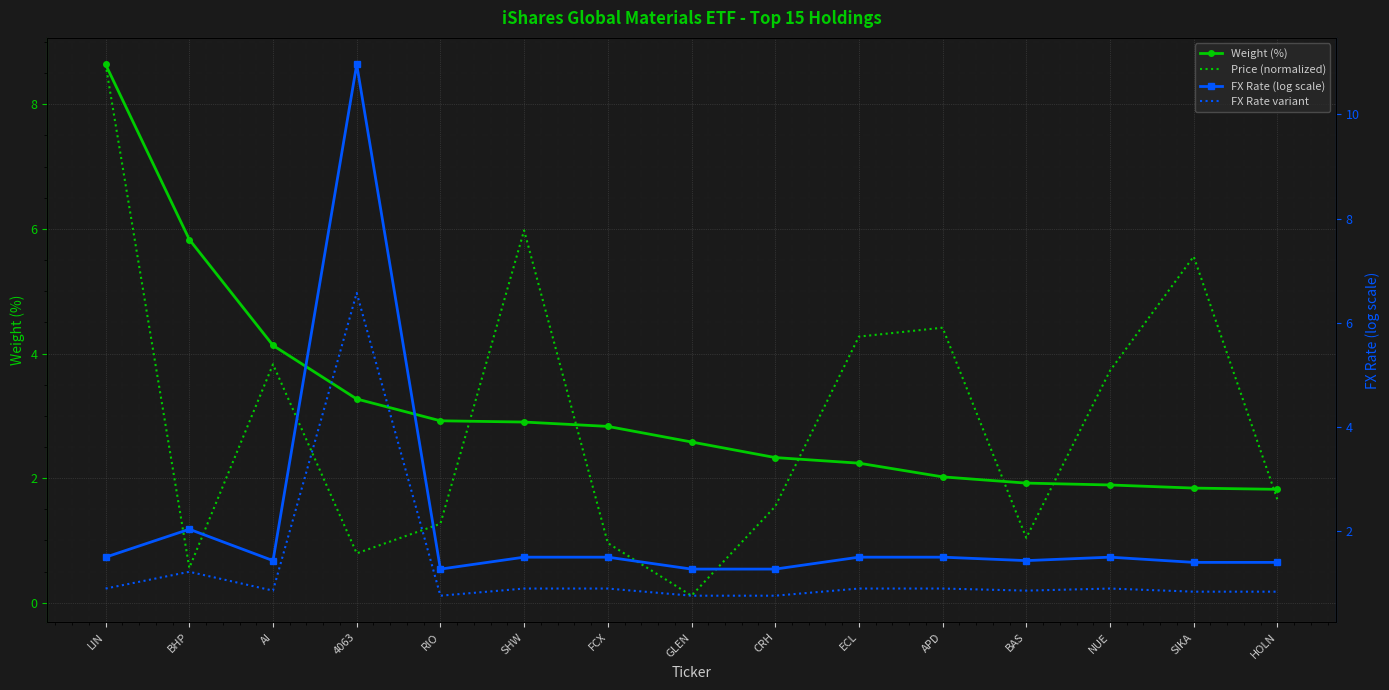

Reading left to right, transcribe all the data shown in this chart.

Weight (%): 8.6	5.8	4.1	3.3	2.9	2.9	2.8	2.6	2.3	2.2	2.0	1.9	1.9	1.8	1.8
Price (normalized): 8.6	0.6	3.8	0.8	1.3	6.0	1.0	0.1	1.5	4.3	4.4	1.0	3.7	5.6	1.7
FX Rate (log scale): 1.5	2.0	1.4	11.0	1.3	1.5	1.5	1.3	1.3	1.5	1.5	1.4	1.5	1.4	1.4
FX Rate variant: 0.9	1.2	0.9	6.6	0.8	0.9	0.9	0.8	0.8	0.9	0.9	0.9	0.9	0.8	0.8